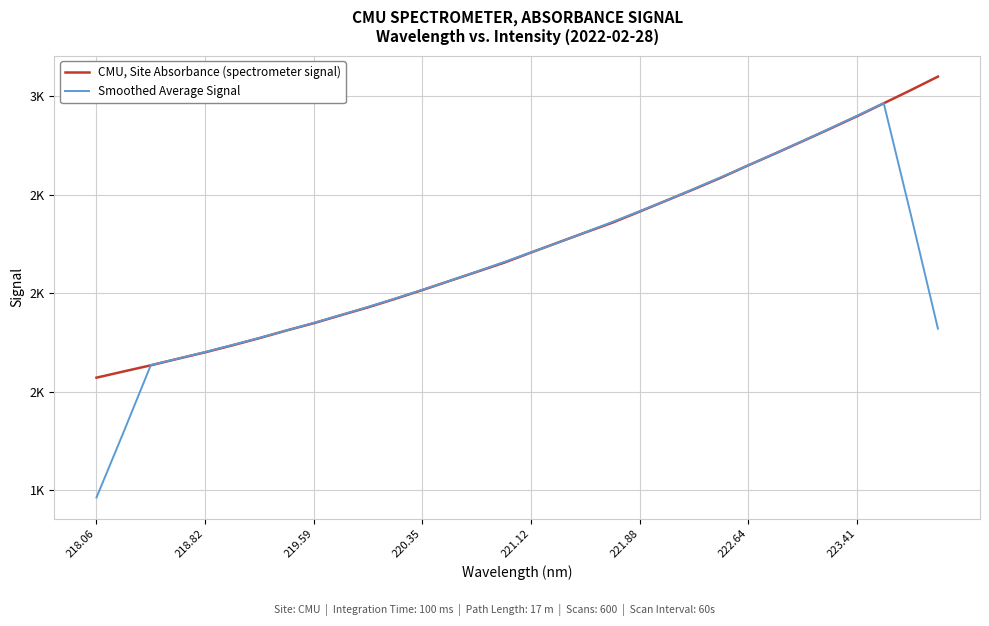

What is the label of the 25th point from the right?

223.41